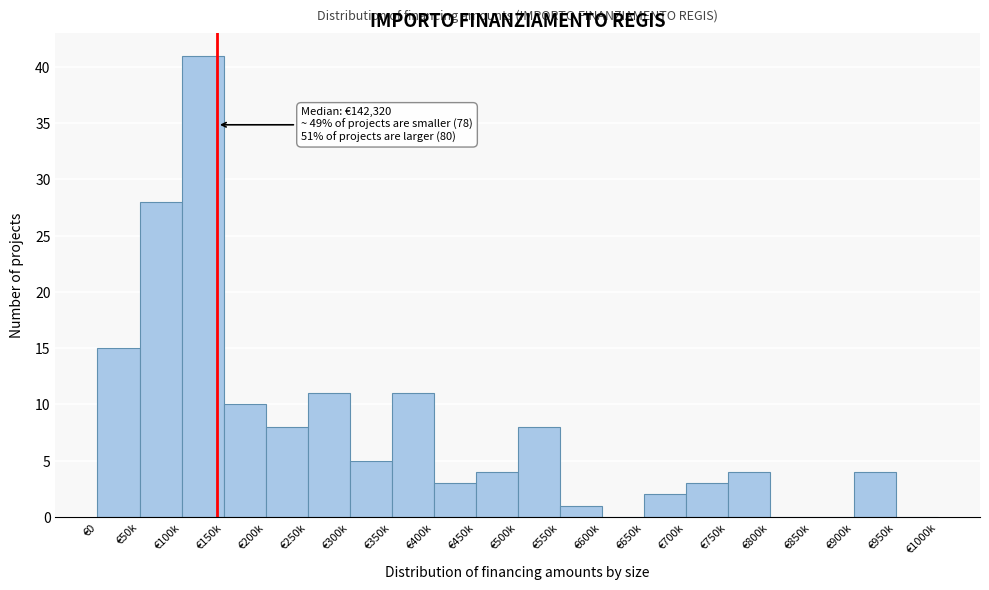

Reading left to right, what are all the values shown in this chart?

€0=15	€50k=28	€100k=41	€150k=10	€200k=8	€250k=11	€300k=5	€350k=11	€400k=3	€450k=4	€500k=8	€550k=1	€600k=0	€650k=2	€700k=3	€750k=4	€800k=0	€850k=0	€900k=4	€950k=0